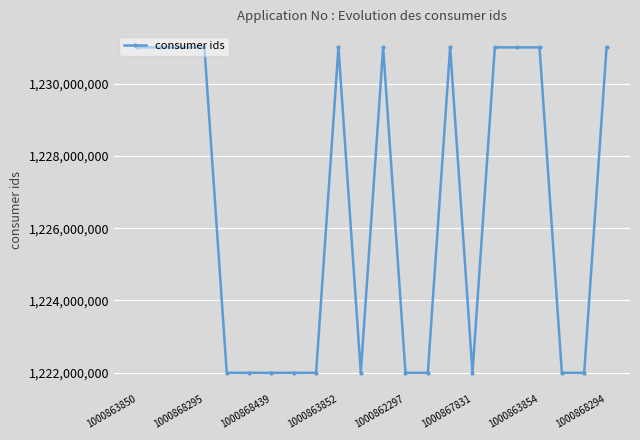

What is the value of the 21st point from the left?

1222000052